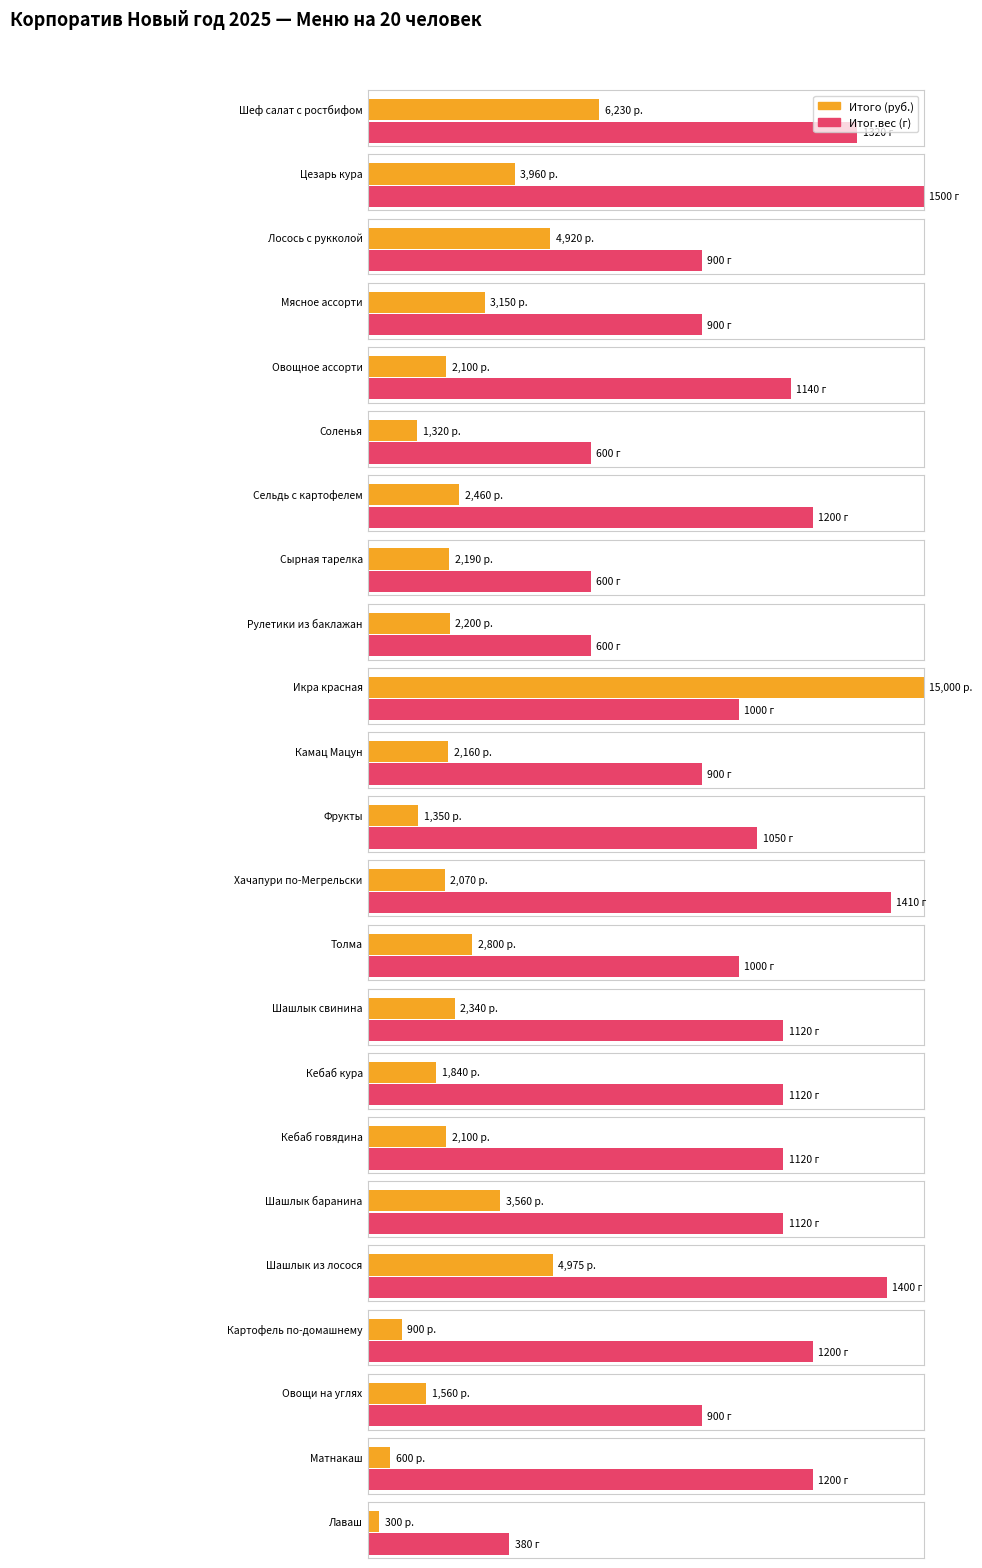

What is the label of the 9th bar from the left?

Рулетики из баклажан